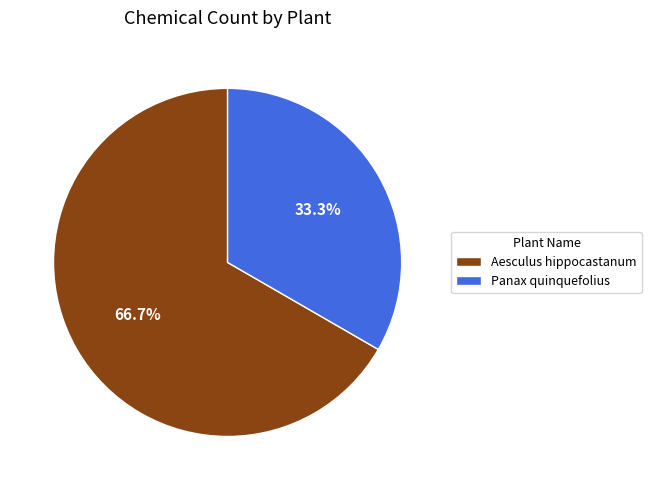

The Aesculus hippocastanum slice represents 67% of the pie. True or false?

True